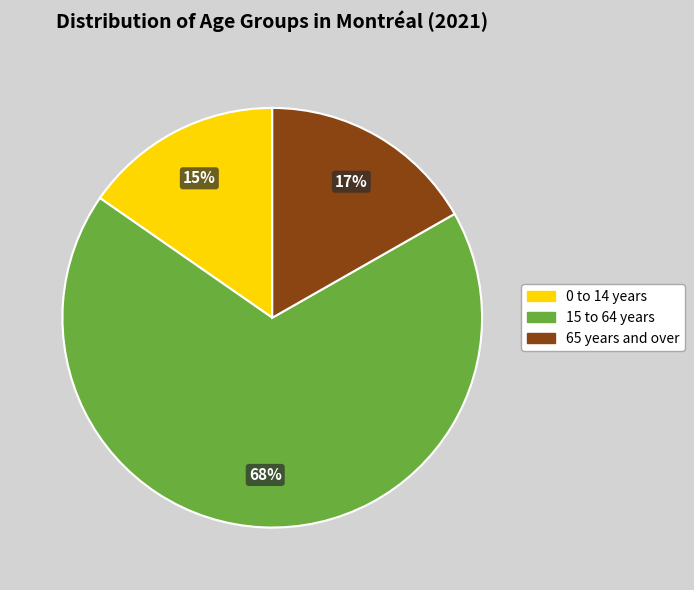

Do 65 years and over and 0 to 14 years together represent more than half of the pie?

No